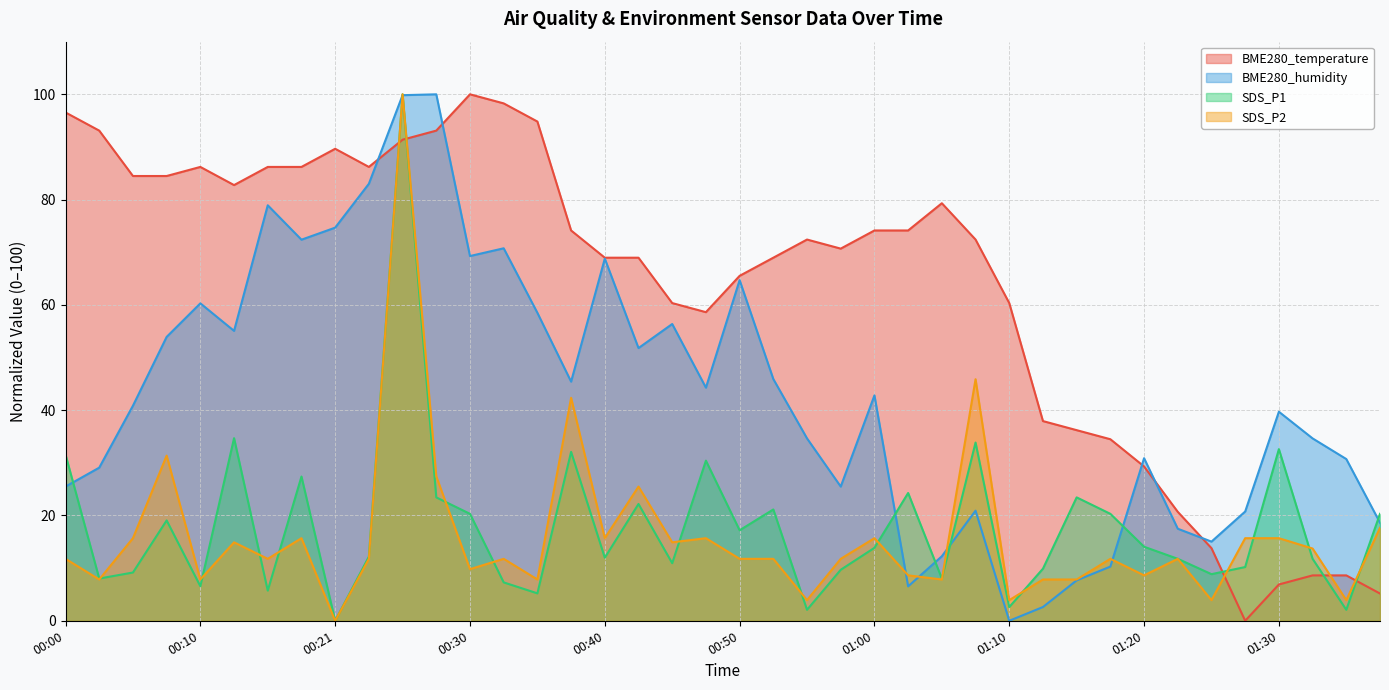

What is the greatest value displayed?

100.0